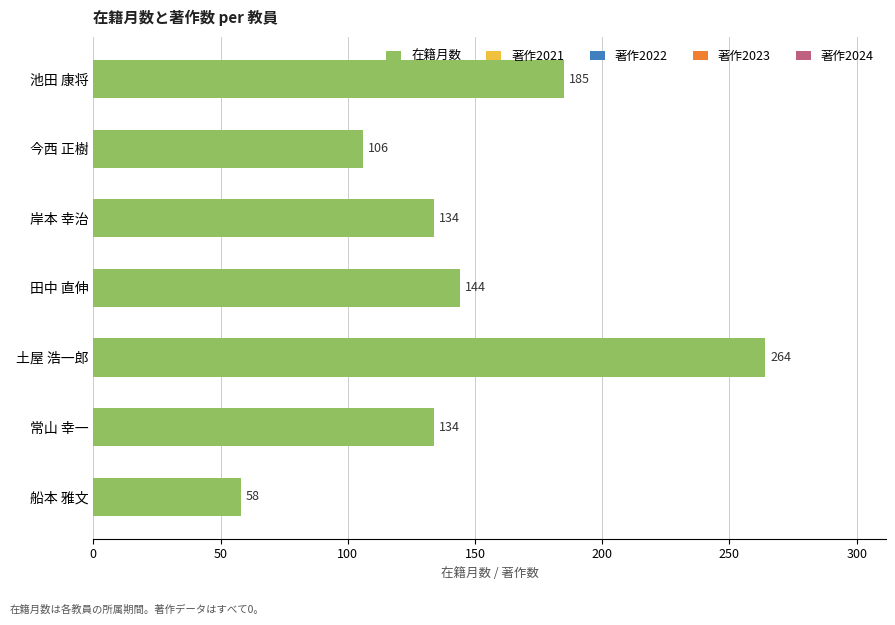

What is the approximate value at 常山 幸一?

134